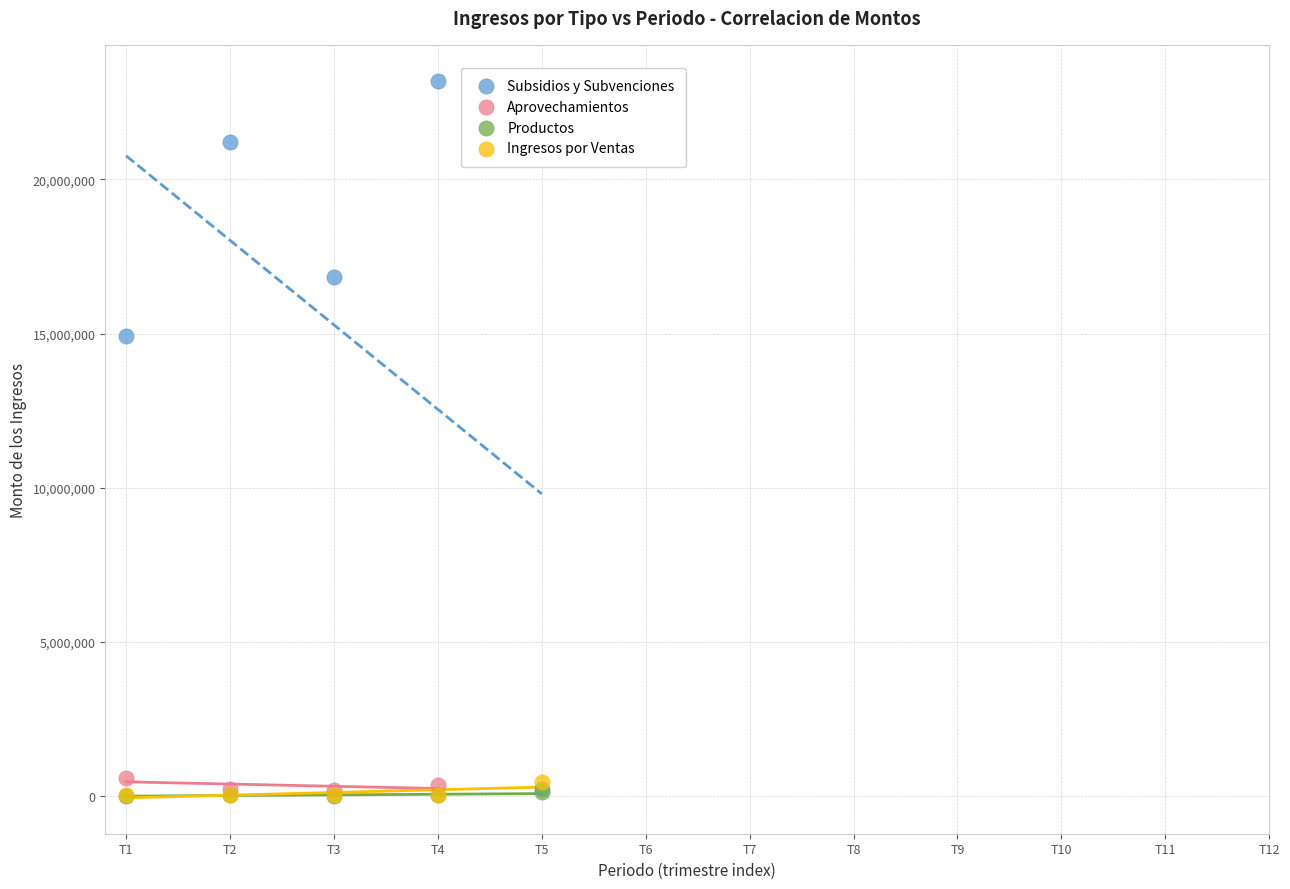

Which series has the widest spread of Y values?

Subsidios y Subvenciones